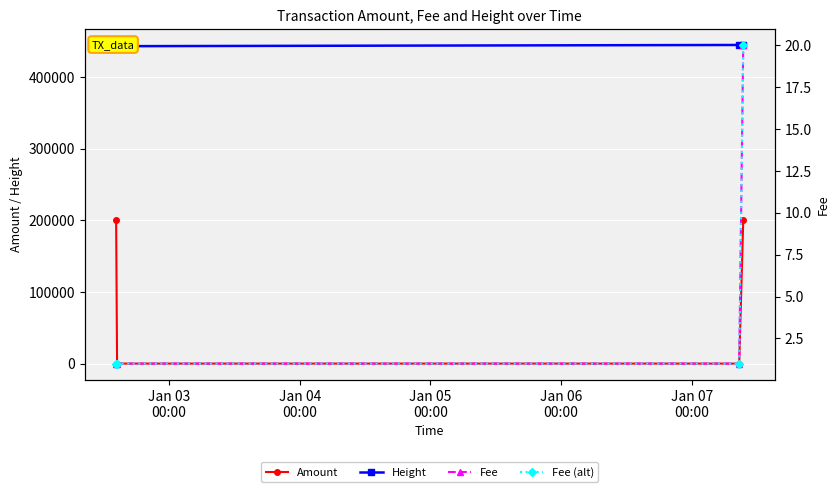

True or false: Fee and Fee (alt) intersect in this chart.

False